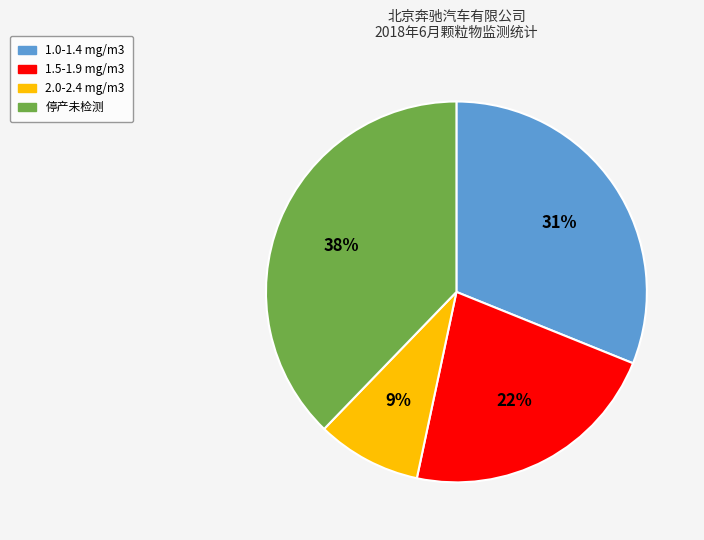

What is the smallest slice in the pie chart?

2.0-2.4 mg/m3